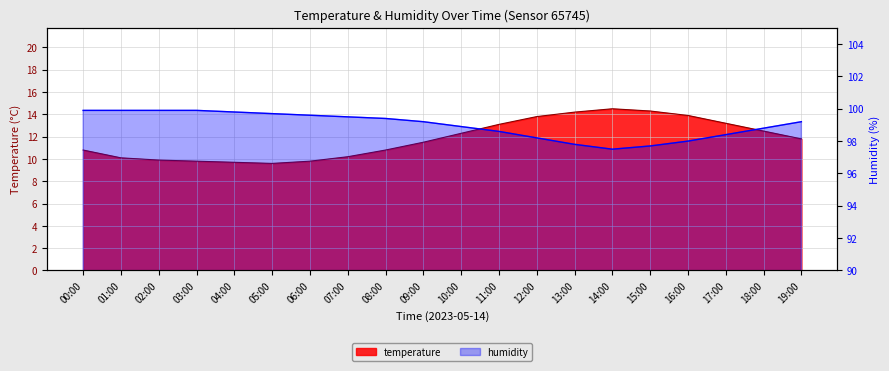

True or false: temperature has more than 0 points higher than both neighbors.

True